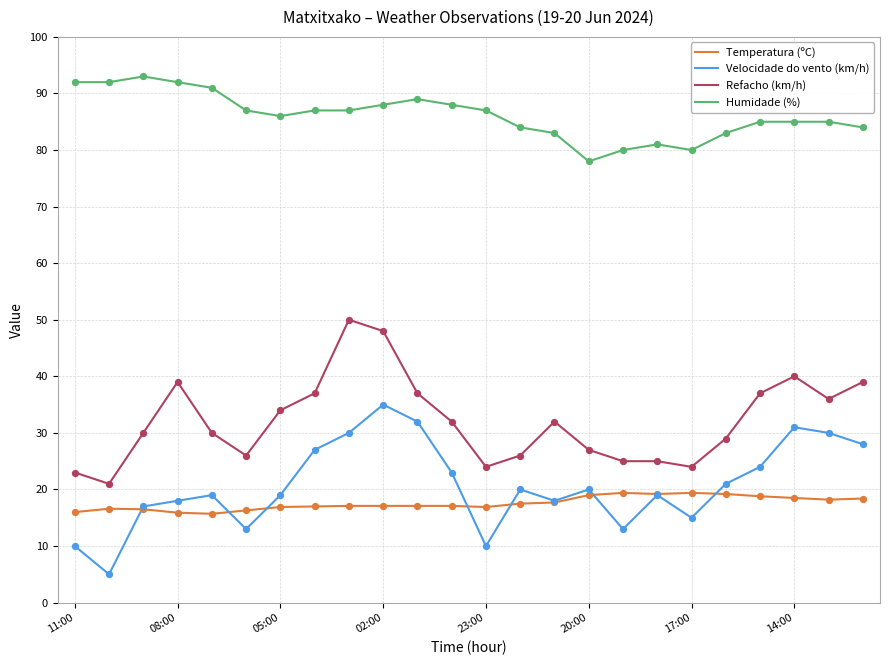

Which series has the largest total across all categories?

Humidade (%)